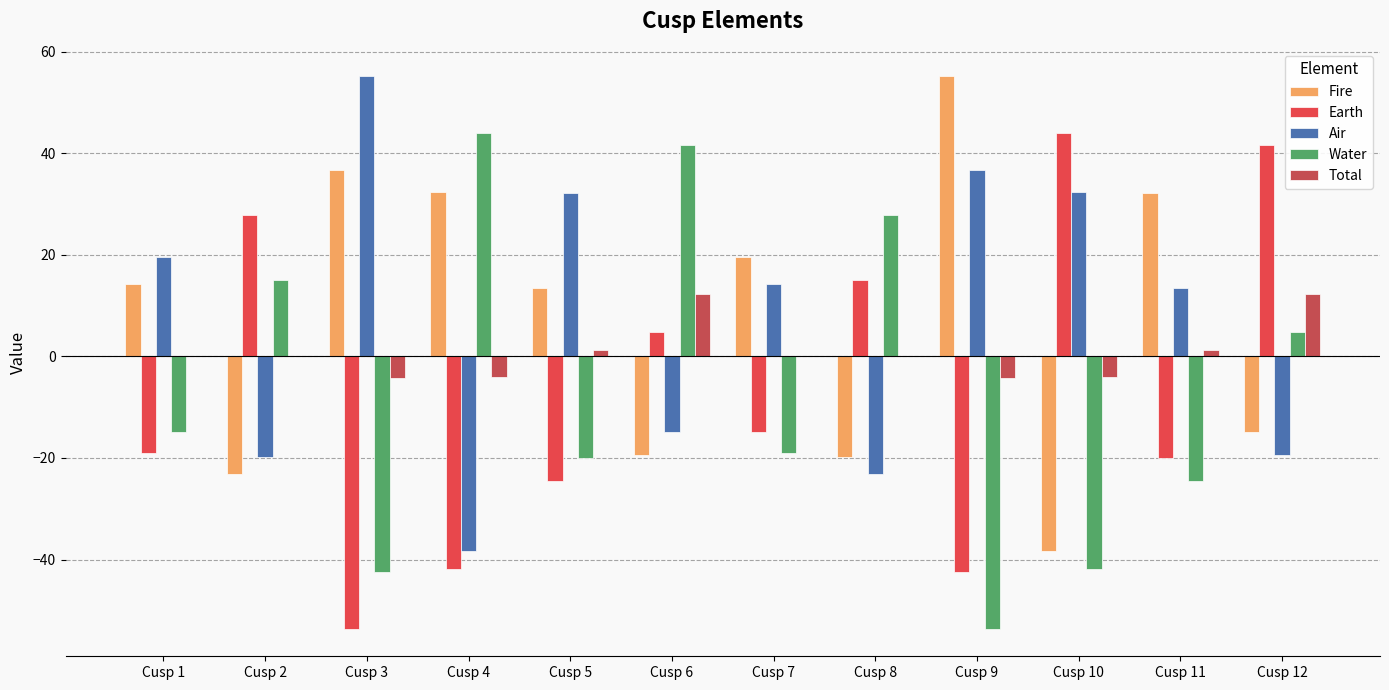

Is it true that Air equals -25.3 at Cusp 6?

False